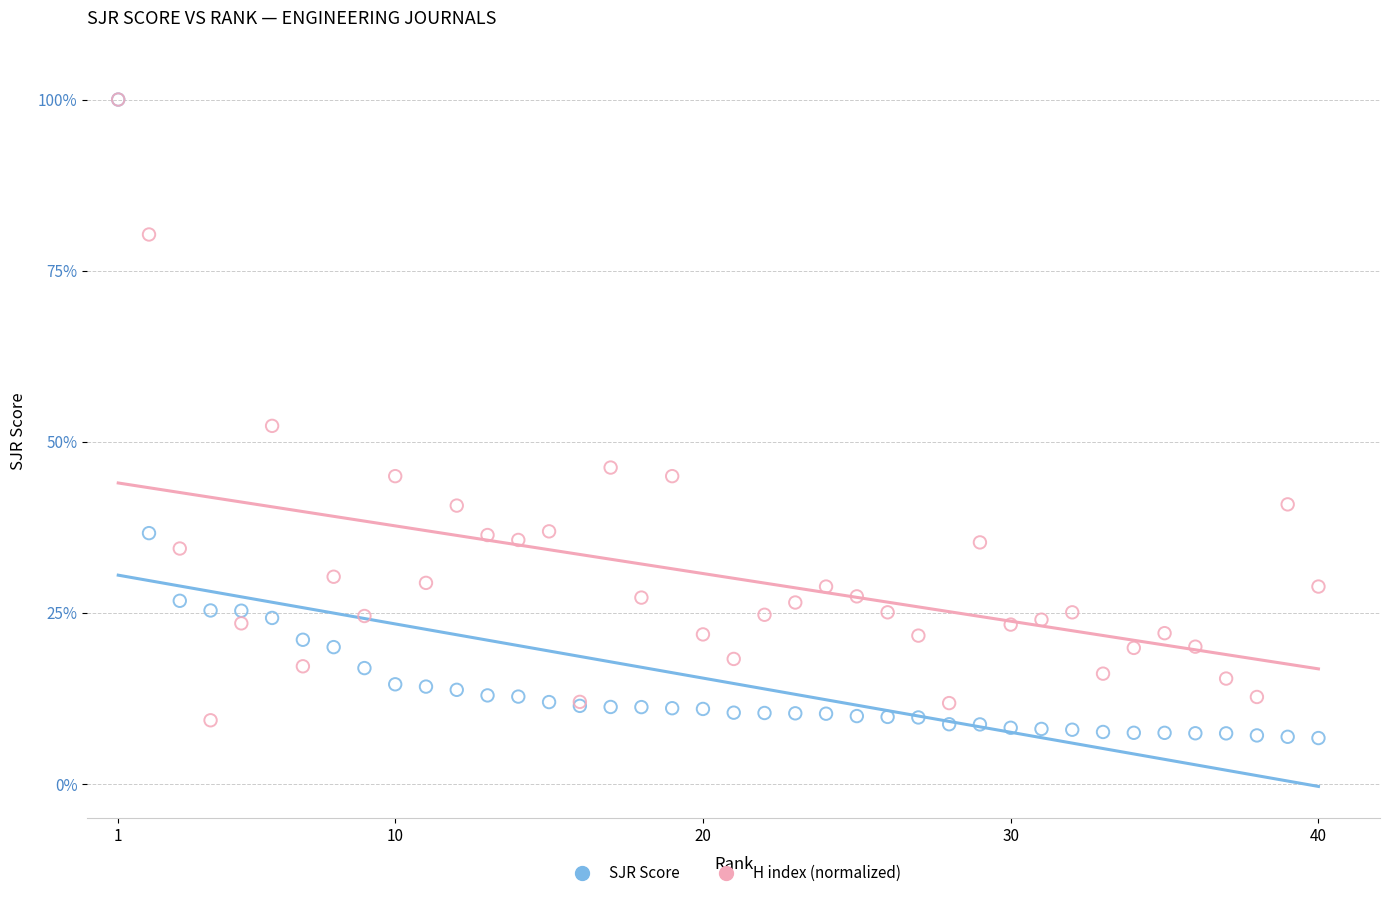

What are all the series names shown in the legend?

SJR Score, H index (normalized)